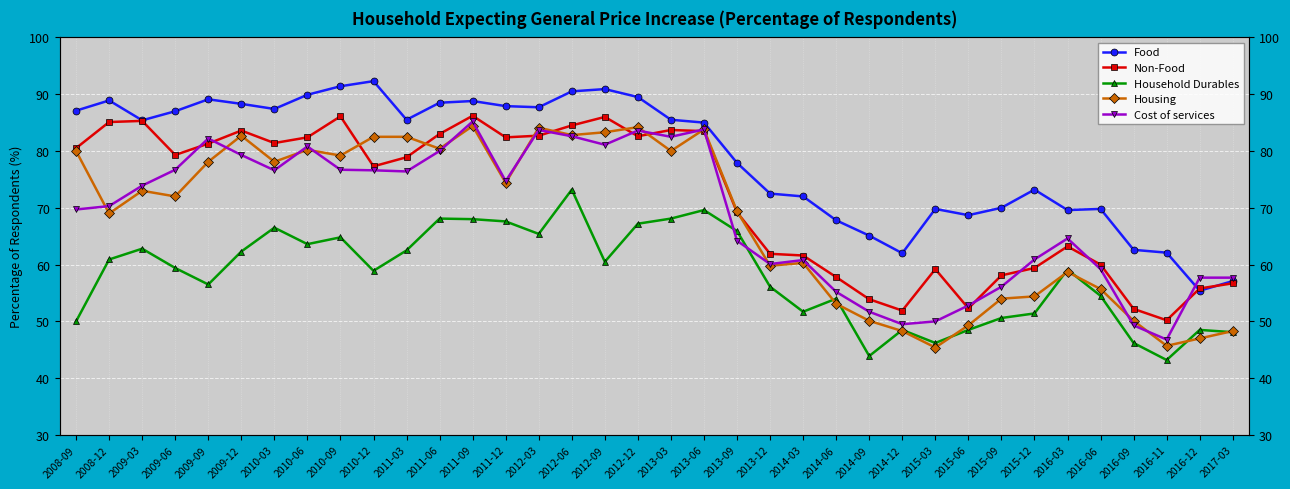

How many data points in Housing are above 73?

17